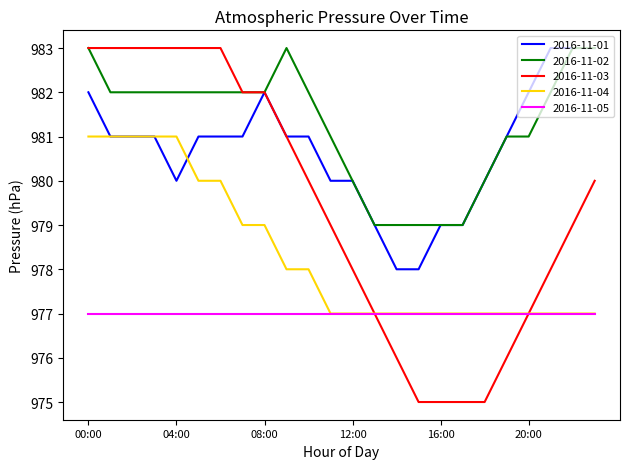

How many 2016-11-03 values are between 977 and 983?

18